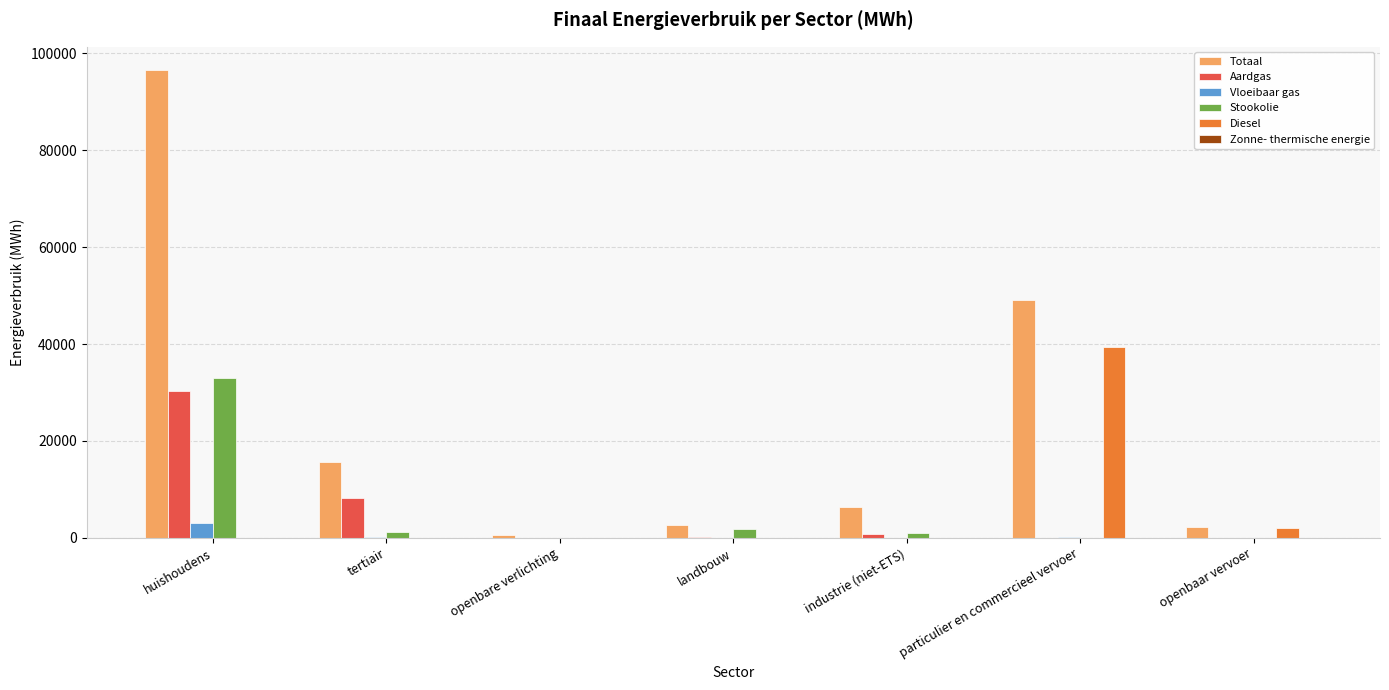

What is the sum of all Diesel values?

41473.1